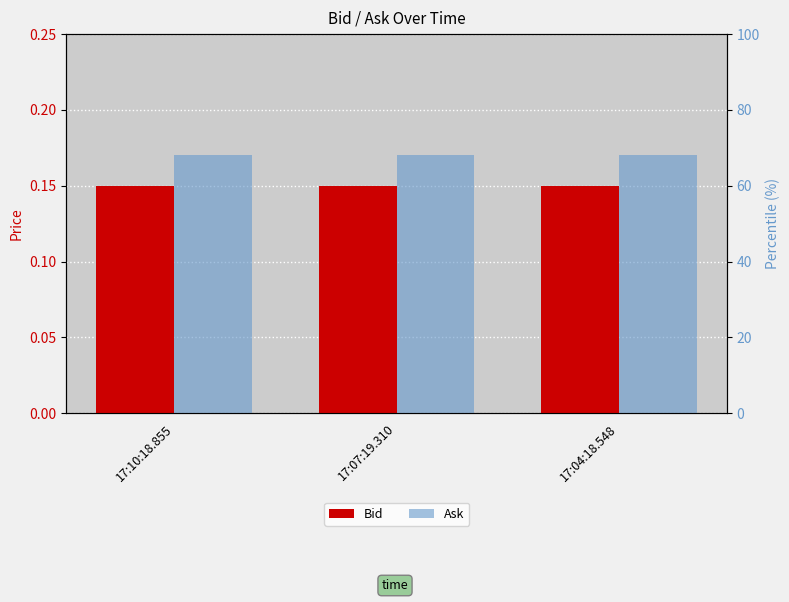

What is the label of the 3rd bar from the right?

17:10:18.855